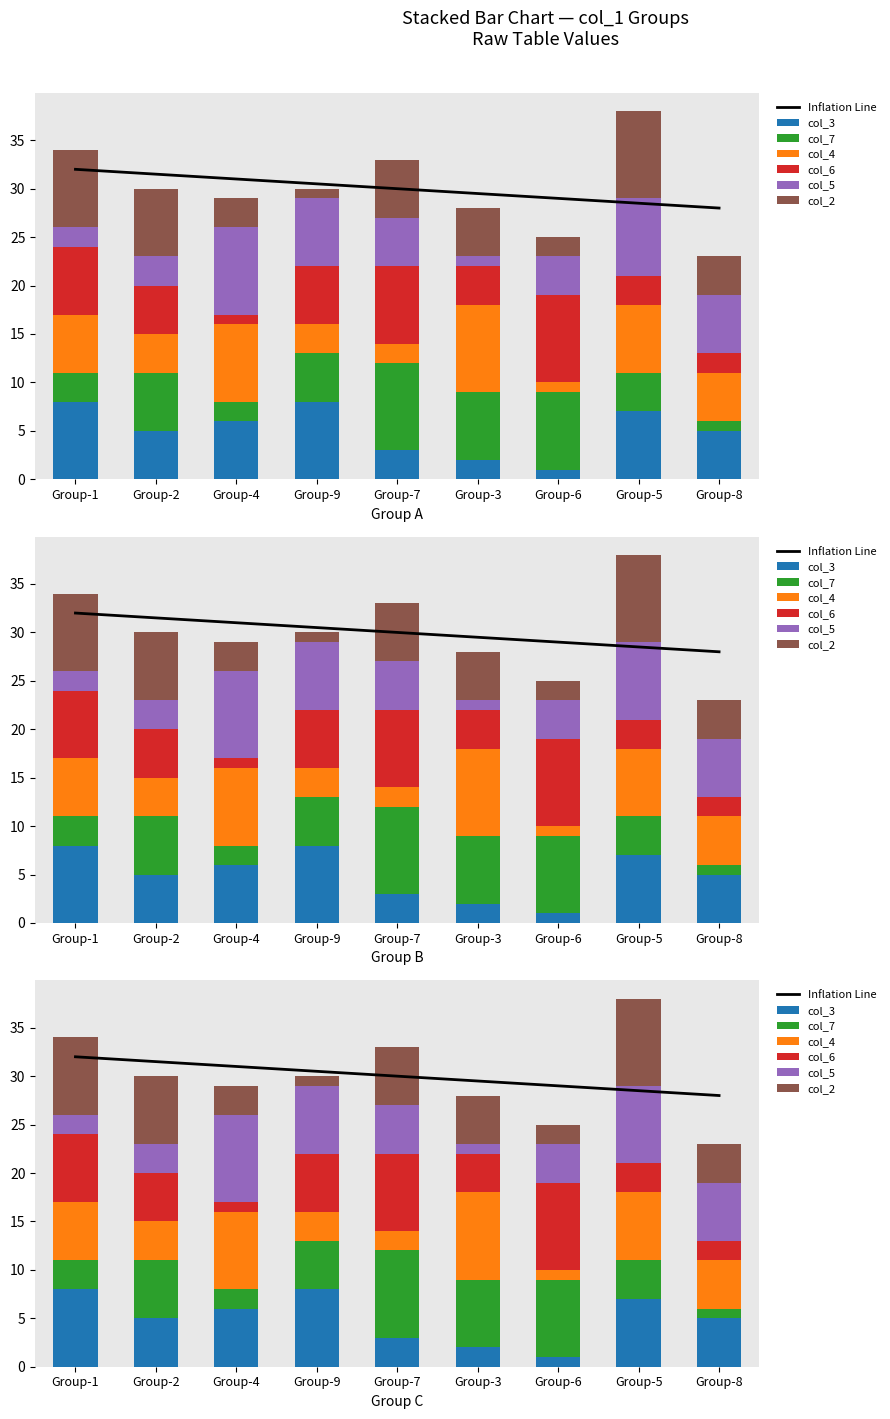

What is the spread (max minus min) of values at Group-1?

6